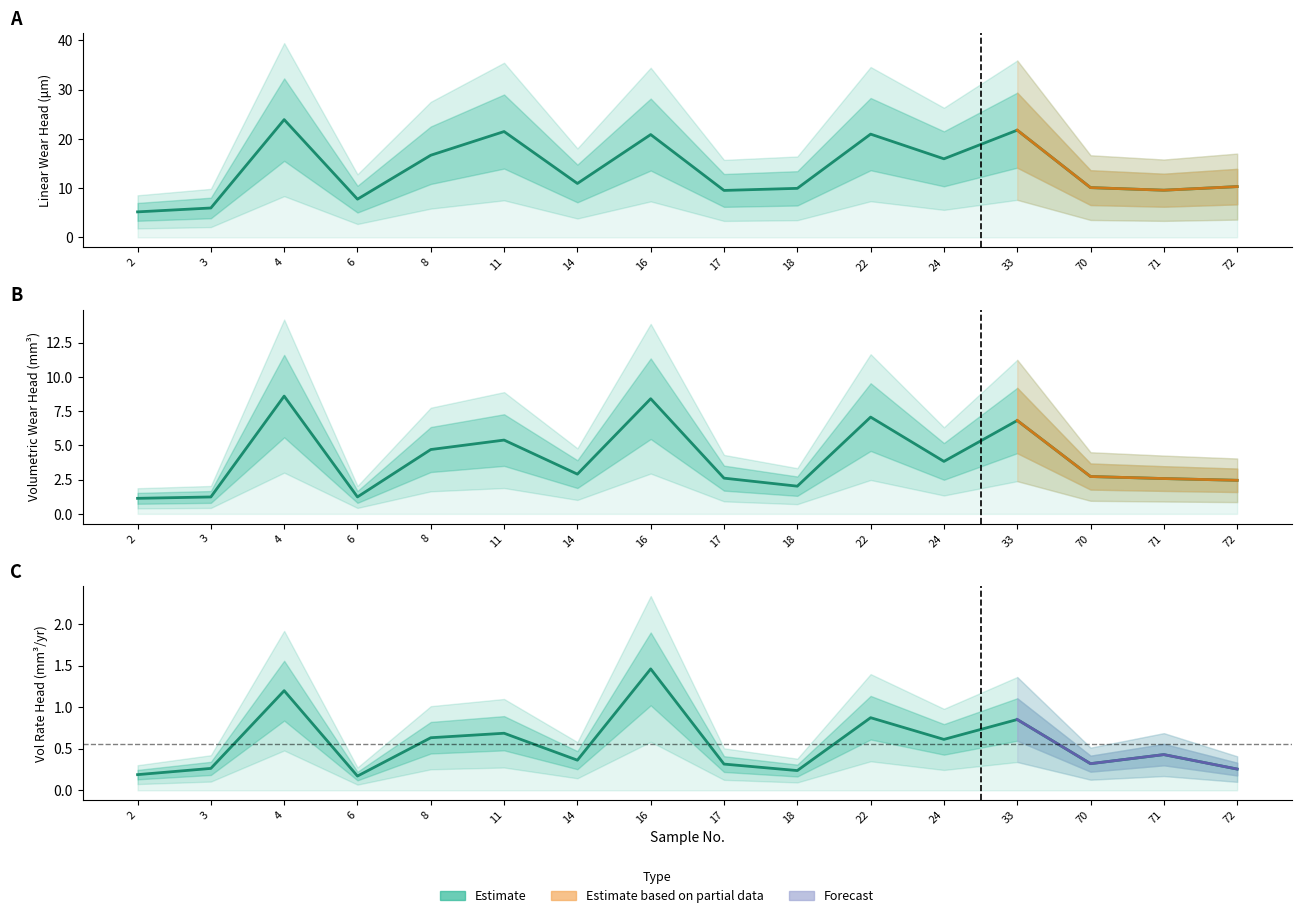

Is it true that Linear Wear Head (um) equals 6.0 at 3?

True